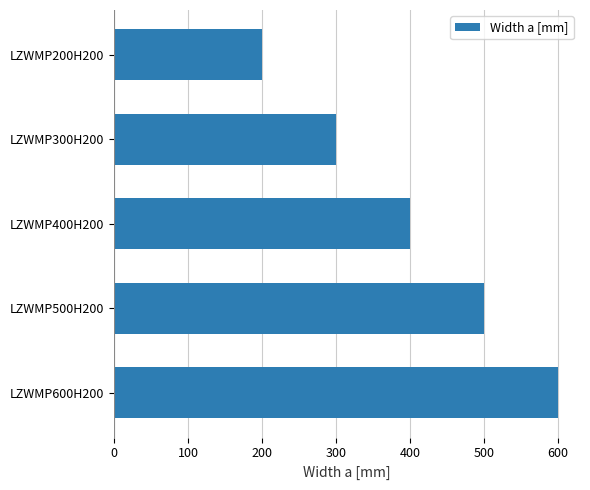

True or false: the data shows 300 at LZWMP300H200.

True